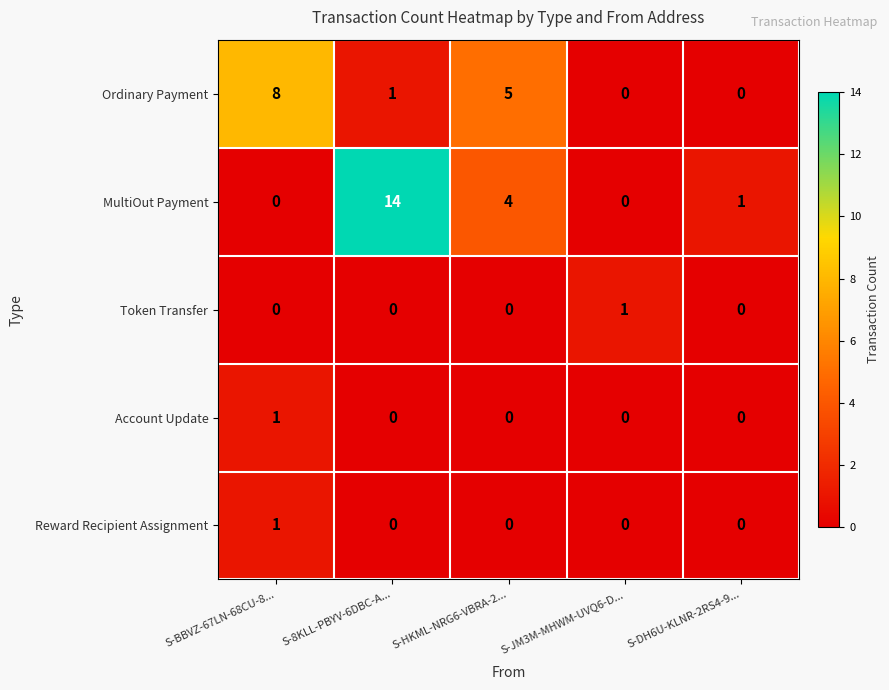

Which series has the widest spread of values?

MultiOut Payment